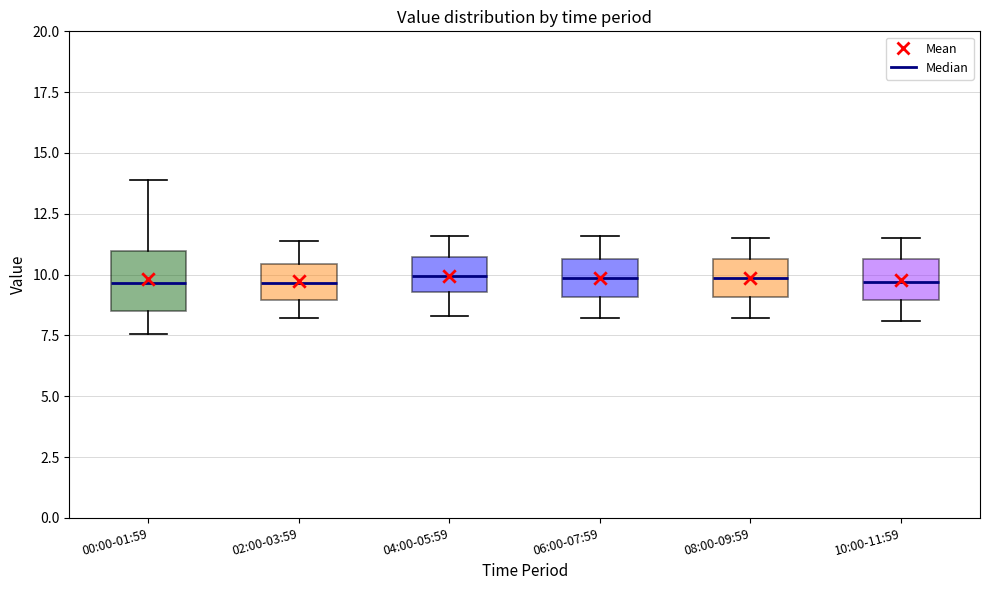

Where does the lower whisker of the box for 04:00-05:59 end on the y-axis? The values are not printed on the chart, so give them approximately, as read against the axis.

8.5